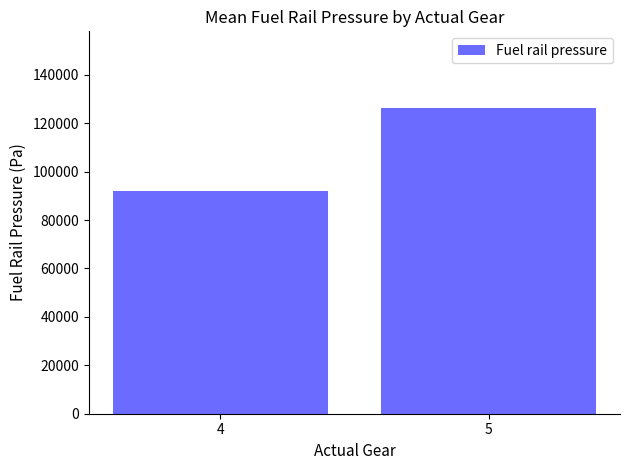

What is the value of the 1st bar from the left?

92039.8